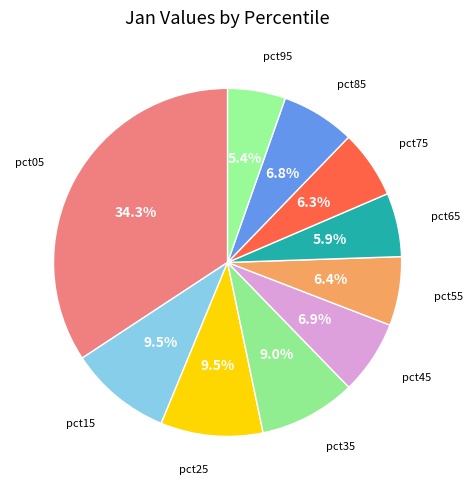

How many slices are in this pie chart?

10